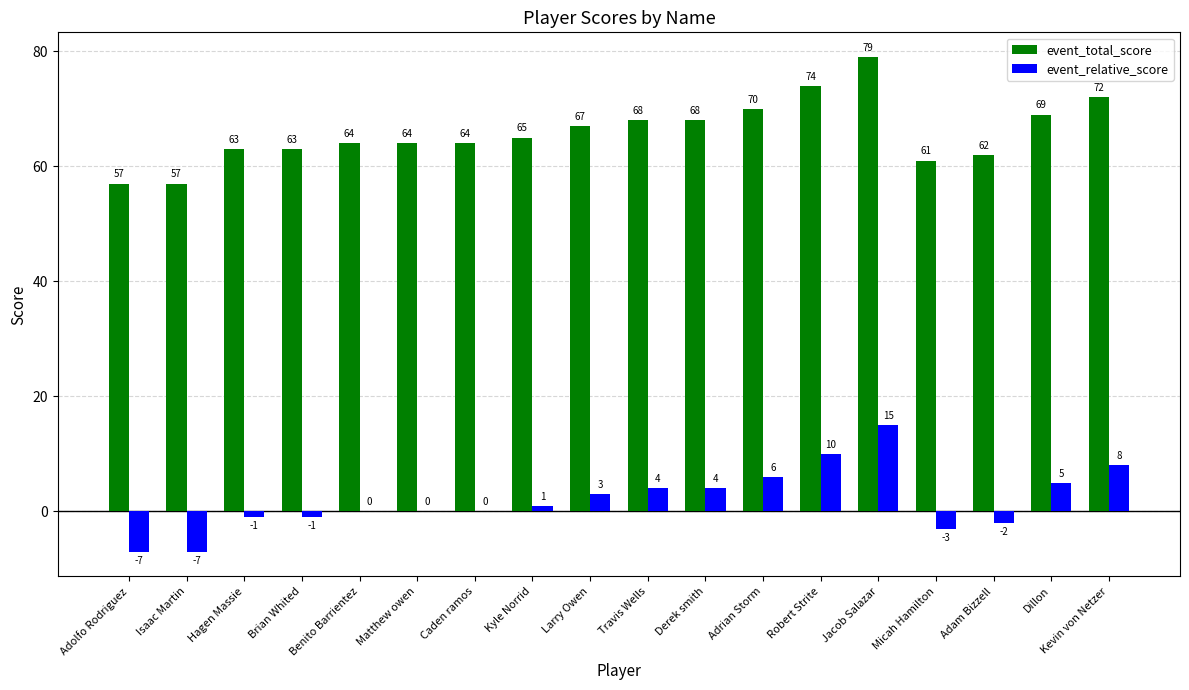

At which category is the sum across all series the highest?

Jacob Salazar